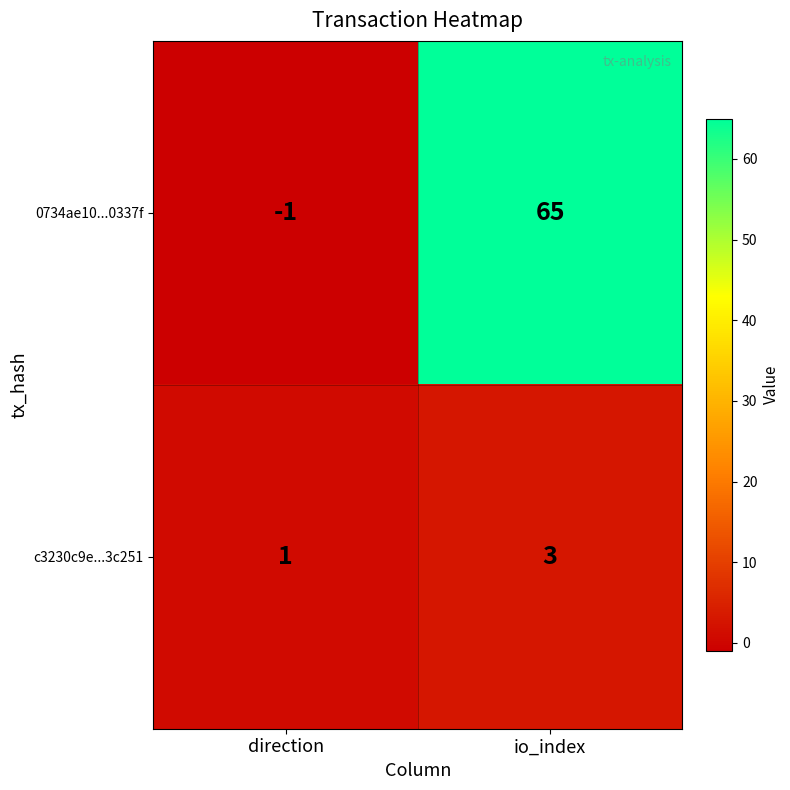

Reading left to right, extract all data points from this chart.

0734ae10...0337f: direction=-1	io_index=65
c3230c9e...3c251: direction=1	io_index=3